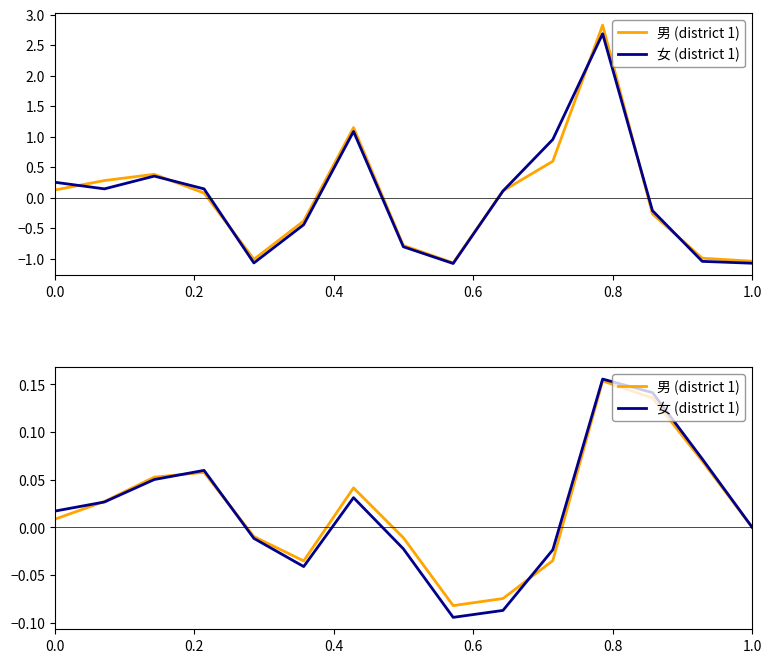

How many positive values does the 男 (district 1) series have?

8